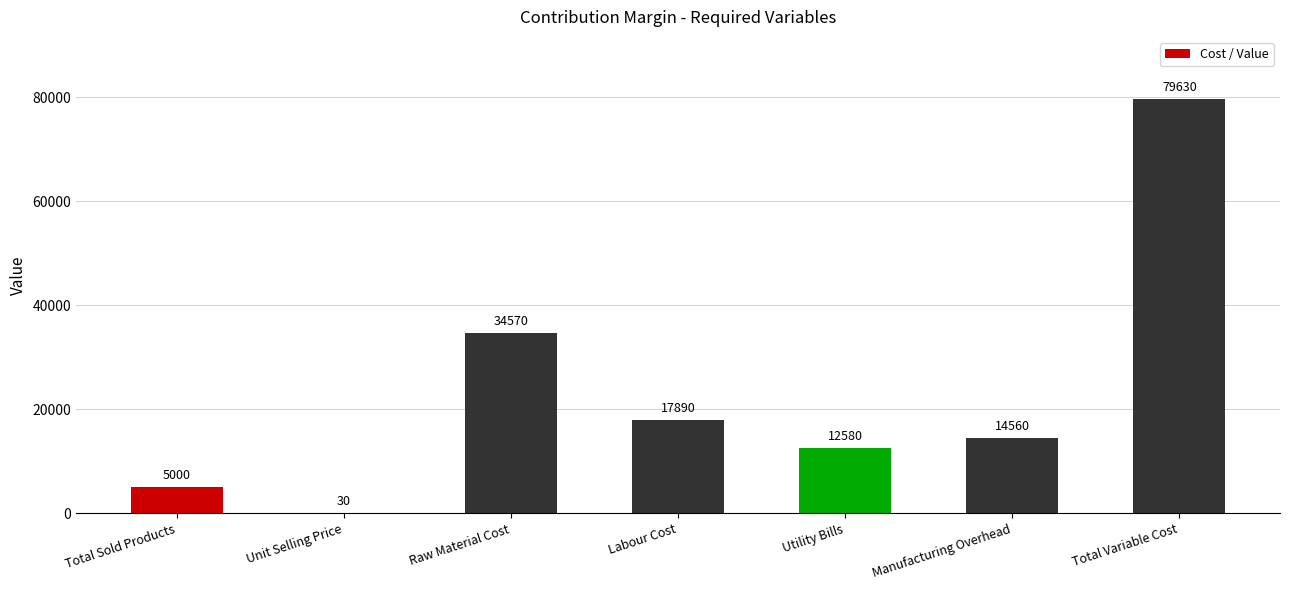

Reading left to right, transcribe all the data shown in this chart.

Total Sold Products=5000	Unit Selling Price=30	Raw Material Cost=34570	Labour Cost=17890	Utility Bills=12580	Manufacturing Overhead=14560	Total Variable Cost=79630